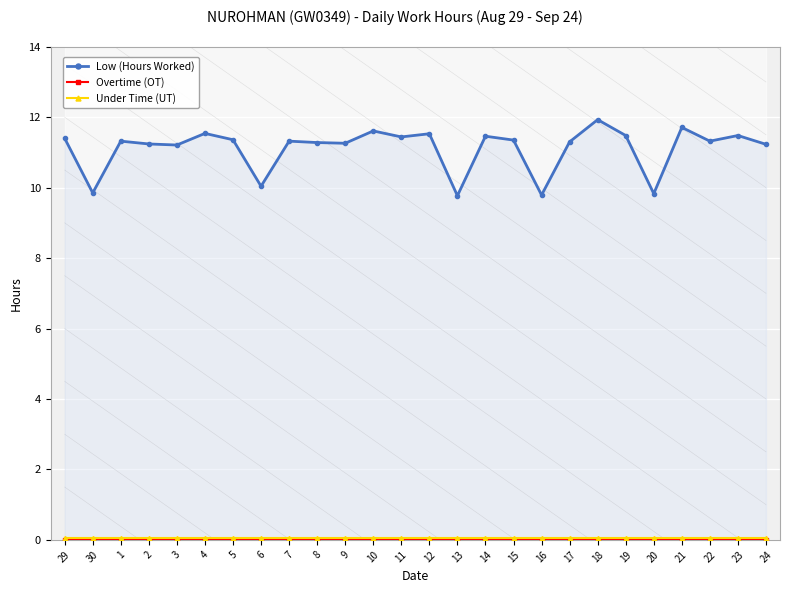

Reading right to left, extract all data points from this chart.

Low (Hours Worked): 24=11.2	23=11.5	22=11.3	21=11.7	20=9.8	19=11.5	18=11.9	17=11.3	16=9.8	15=11.3	14=11.5	13=9.8	12=11.5	11=11.4	10=11.6	9=11.3	8=11.3	7=11.3	6=10.0	5=11.4	4=11.5	3=11.2	2=11.2	1=11.3	30=9.8	29=11.4
Overtime (OT): 24=0.0	23=0.0	22=0.0	21=0.0	20=0.0	19=0.0	18=0.0	17=0.0	16=0.0	15=0.0	14=0.0	13=0.0	12=0.0	11=0.0	10=0.0	9=0.0	8=0.0	7=0.0	6=0.0	5=0.0	4=0.0	3=0.0	2=0.0	1=0.0	30=0.0	29=0.0
Under Time (UT): 24=0.1	23=0.1	22=0.1	21=0.1	20=0.1	19=0.1	18=0.1	17=0.1	16=0.1	15=0.1	14=0.1	13=0.1	12=0.1	11=0.1	10=0.1	9=0.1	8=0.1	7=0.1	6=0.1	5=0.1	4=0.1	3=0.1	2=0.1	1=0.1	30=0.1	29=0.1